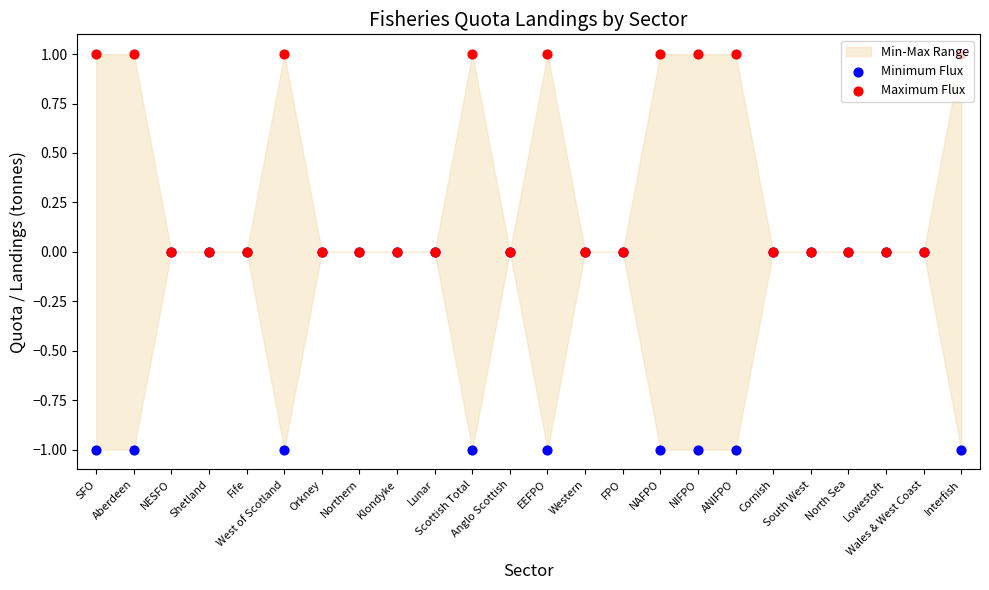

Which series has the largest Y range (max minus min)?

Minimum Flux